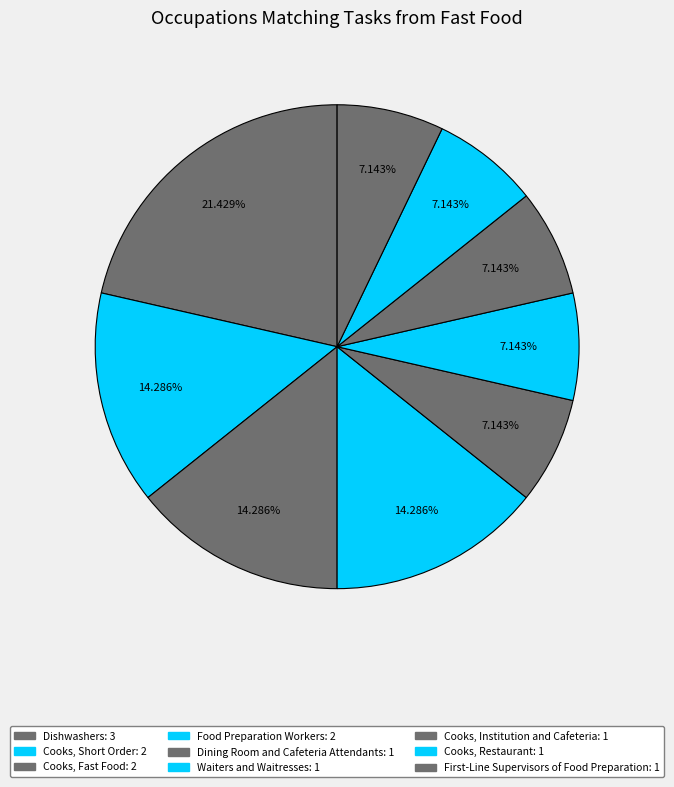

How many segments does this pie chart have?

9